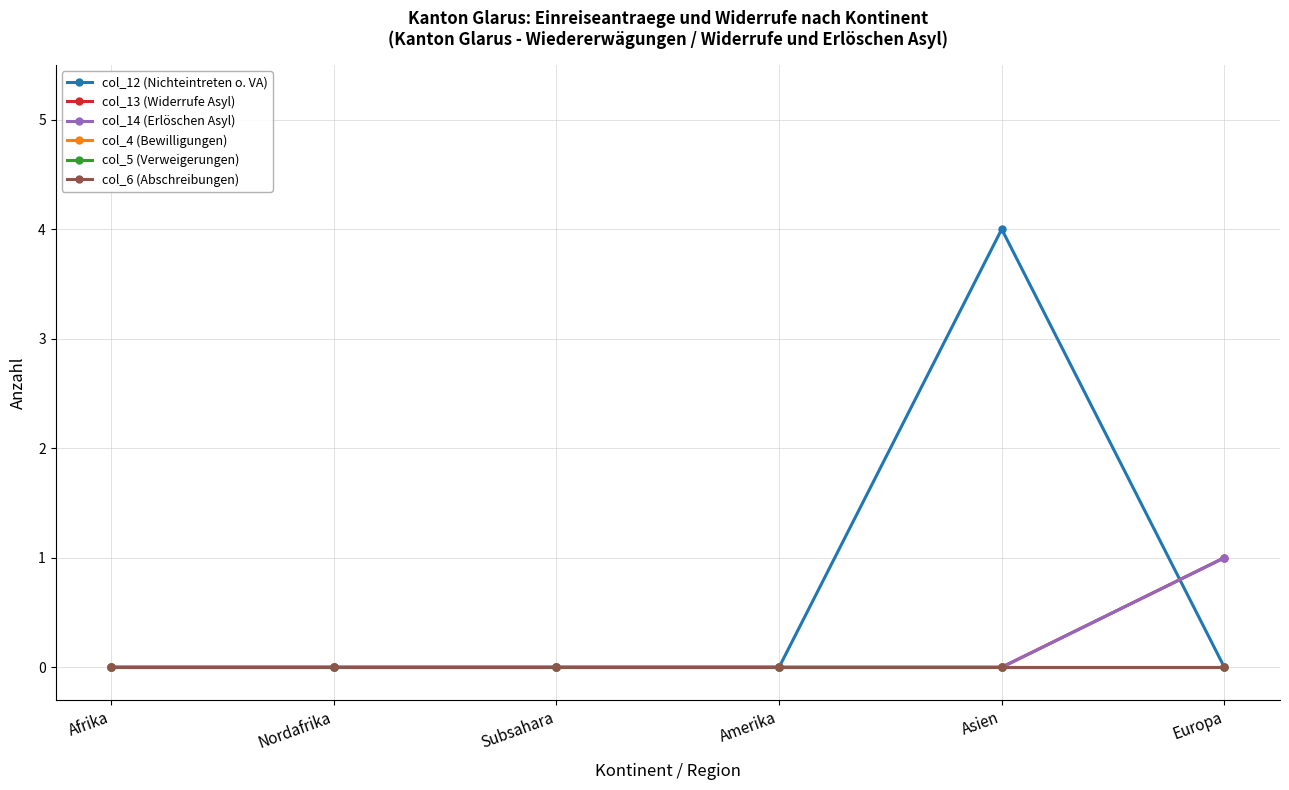

True or false: col_13 (Widerrufe Asyl) has more than 0 points higher than both neighbors.

False